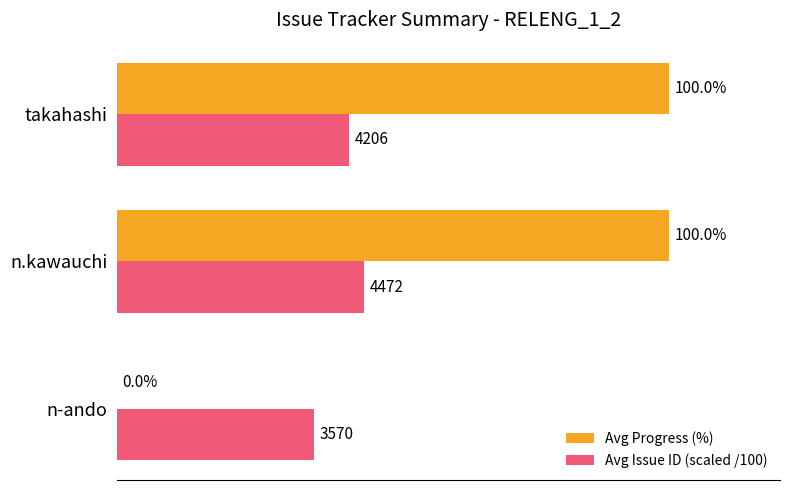

At which label is Avg Progress (%) closest to 50?

n-ando